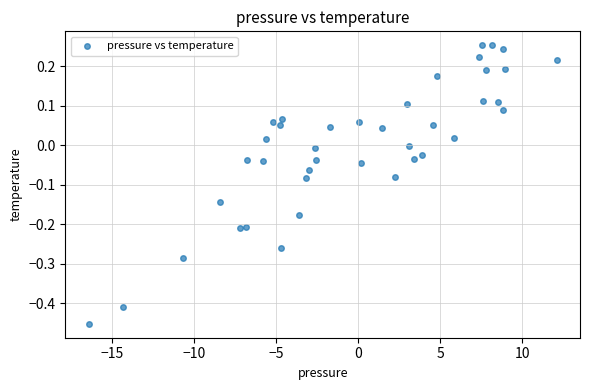

What is the range of Y values (max minus min)?

0.7